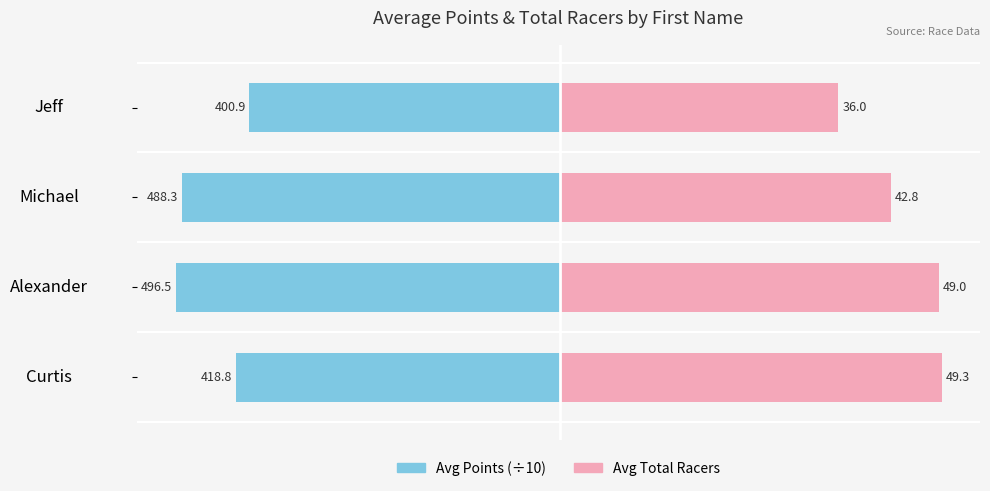

What is the minimum value shown in the chart?

-49.7